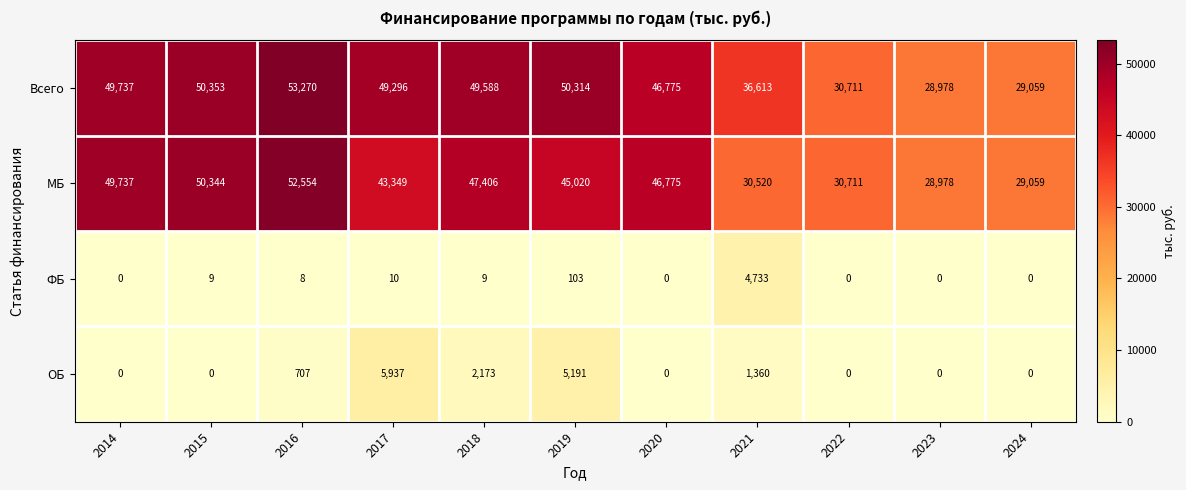

Which category has the highest value in the ФБ series?

2021